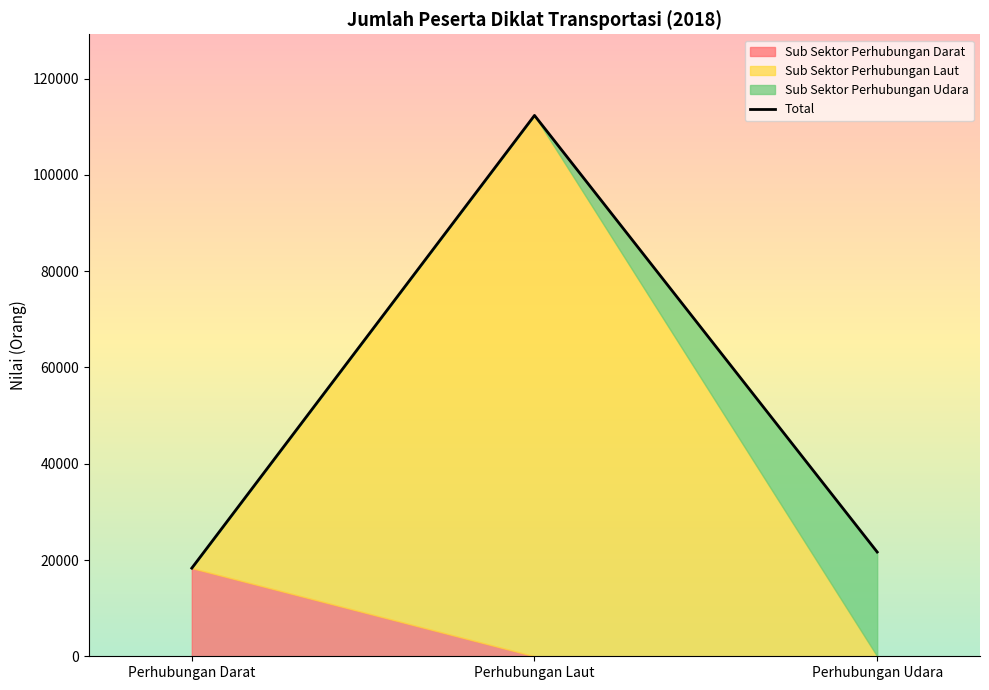

What is the sum of the values at Perhubungan Udara and Perhubungan Laut?

134028